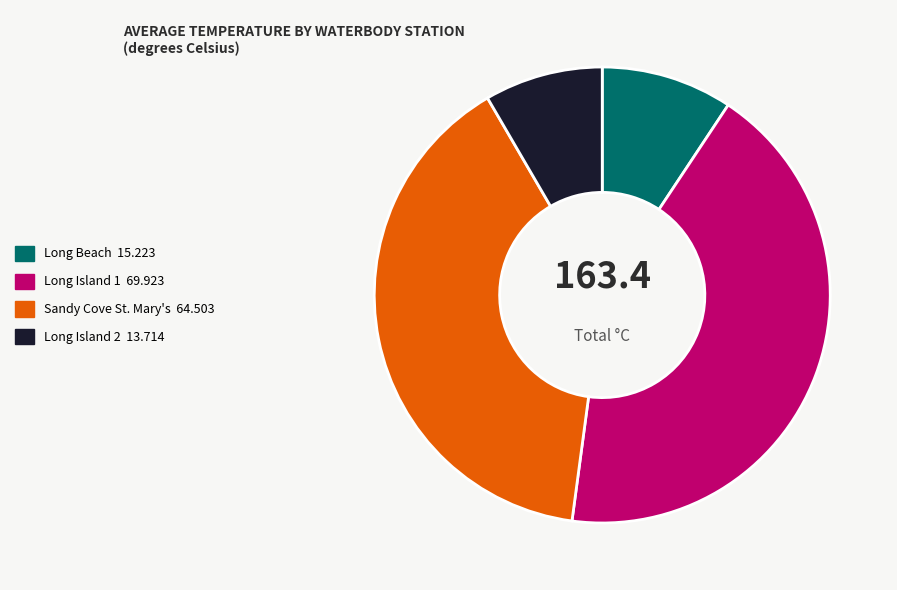

Does any single category account for the majority?

No